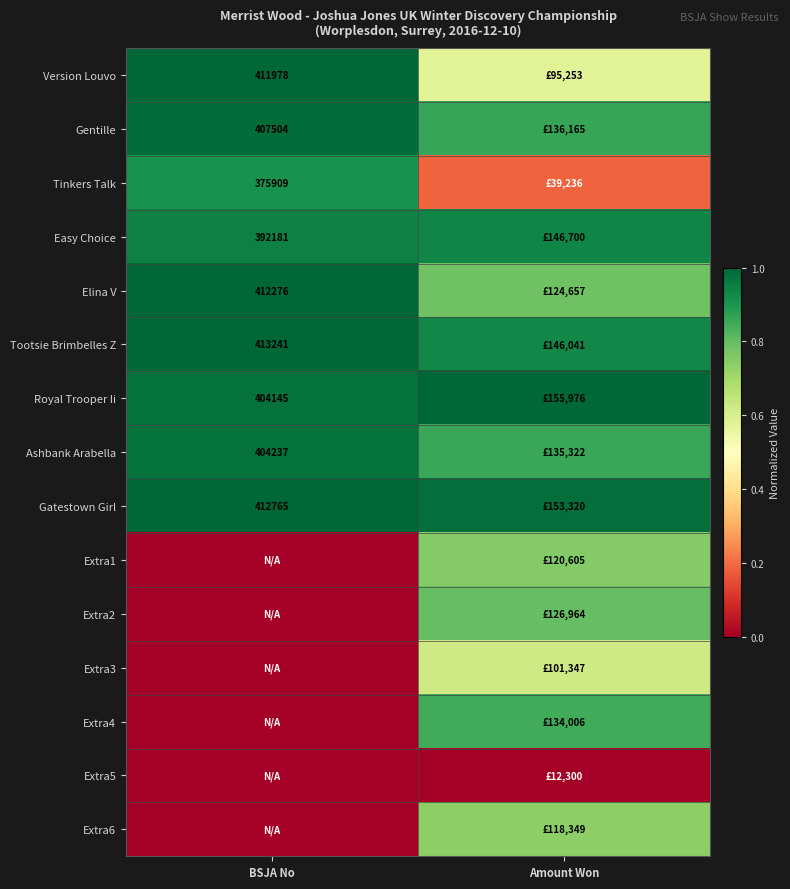

The value of Elina V at BSJA No is 1.0. True or false?

True